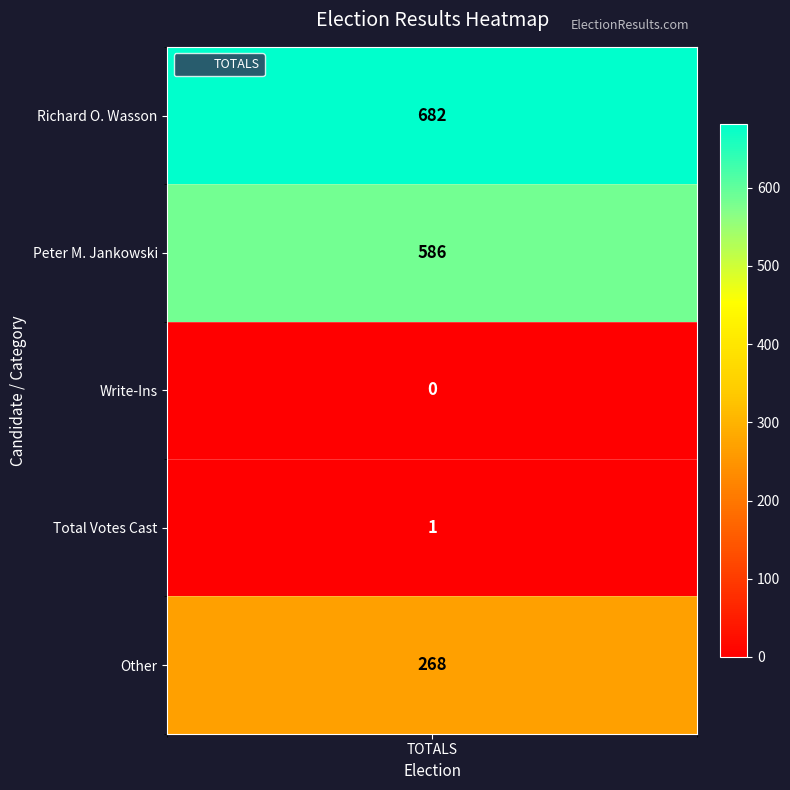

Reading left to right, what are all the values shown in this chart?

0=682	1=586	2=0	3=1	4=268